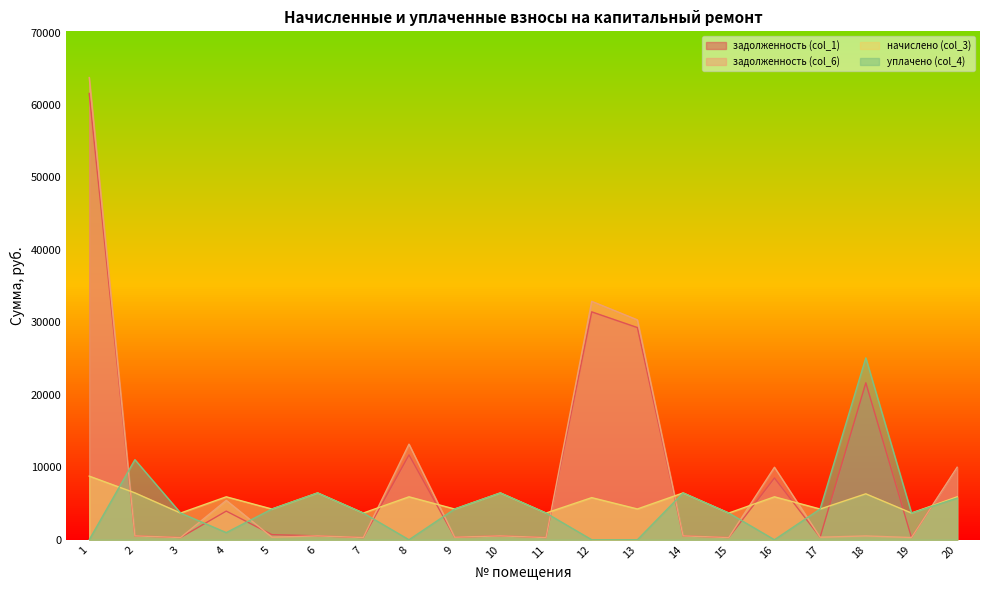

What is the difference between the highest and lowest values at 16?

10009.2